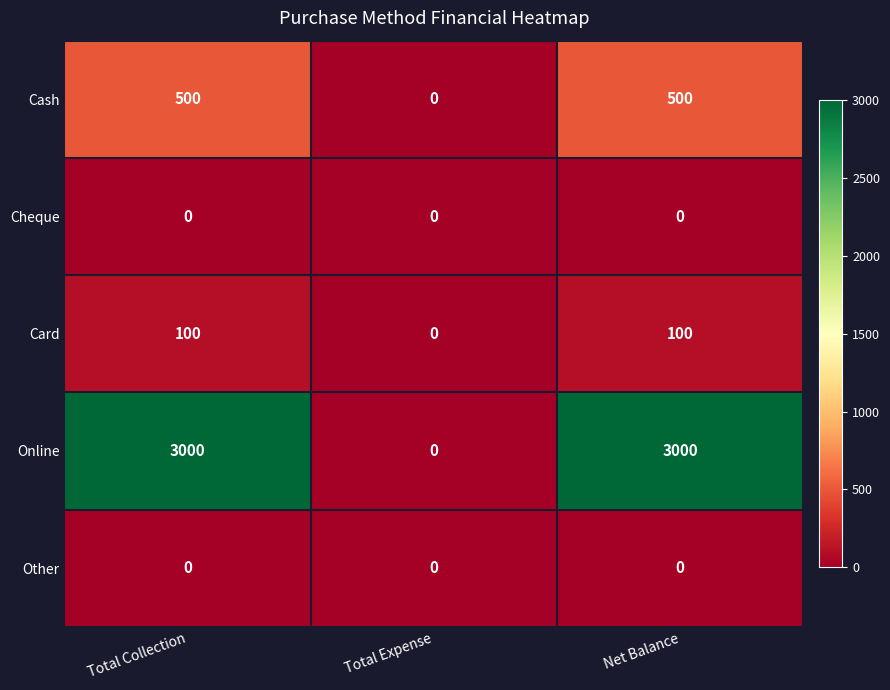

The Online series shows 862 at Net Balance. True or false?

False